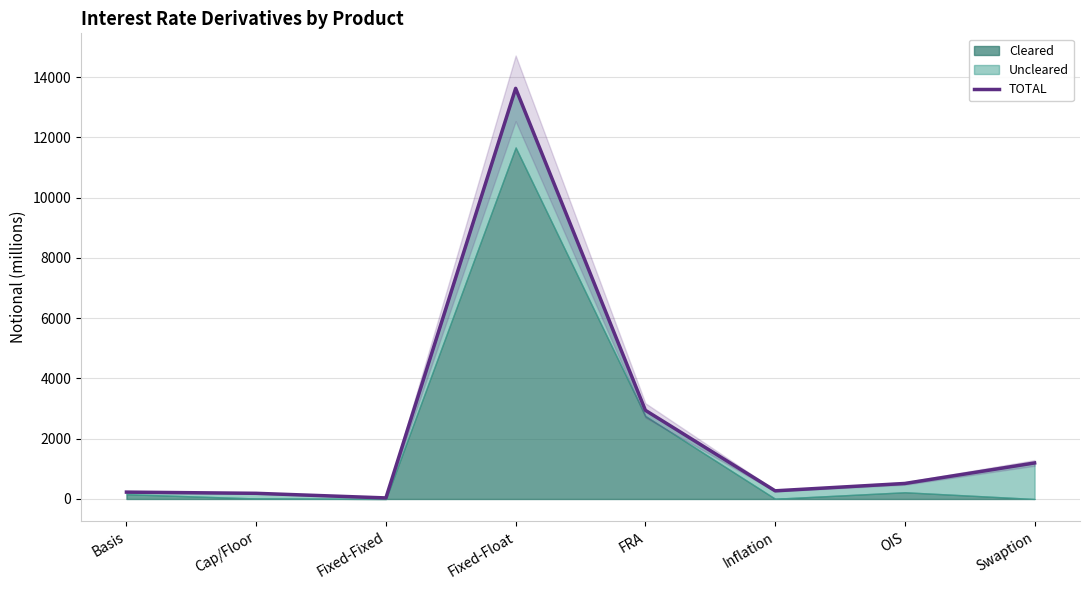

Reading left to right, list all the values displayed in this chart.

Basis=228	Cap/Floor=188	Fixed-Fixed=35	Fixed-Float=13630	FRA=2943	Inflation=271	OIS=515	Swaption=1196